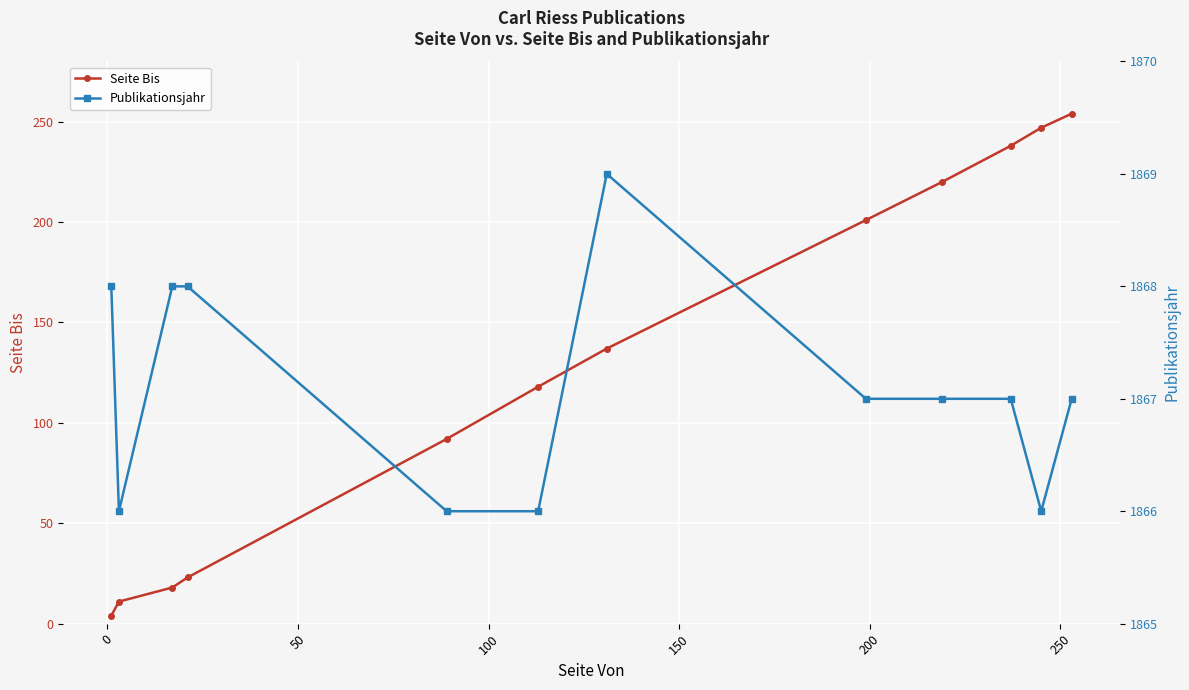

What is the minimum value for Publikationsjahr?

1866